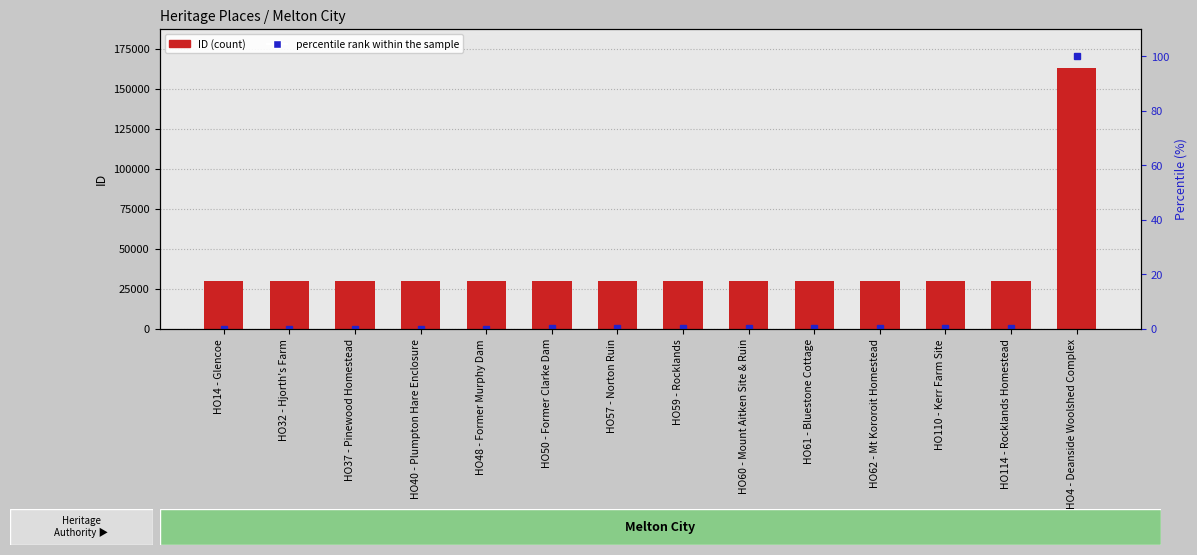

What are all the series names shown in the legend?

ID, percentile rank within the sample